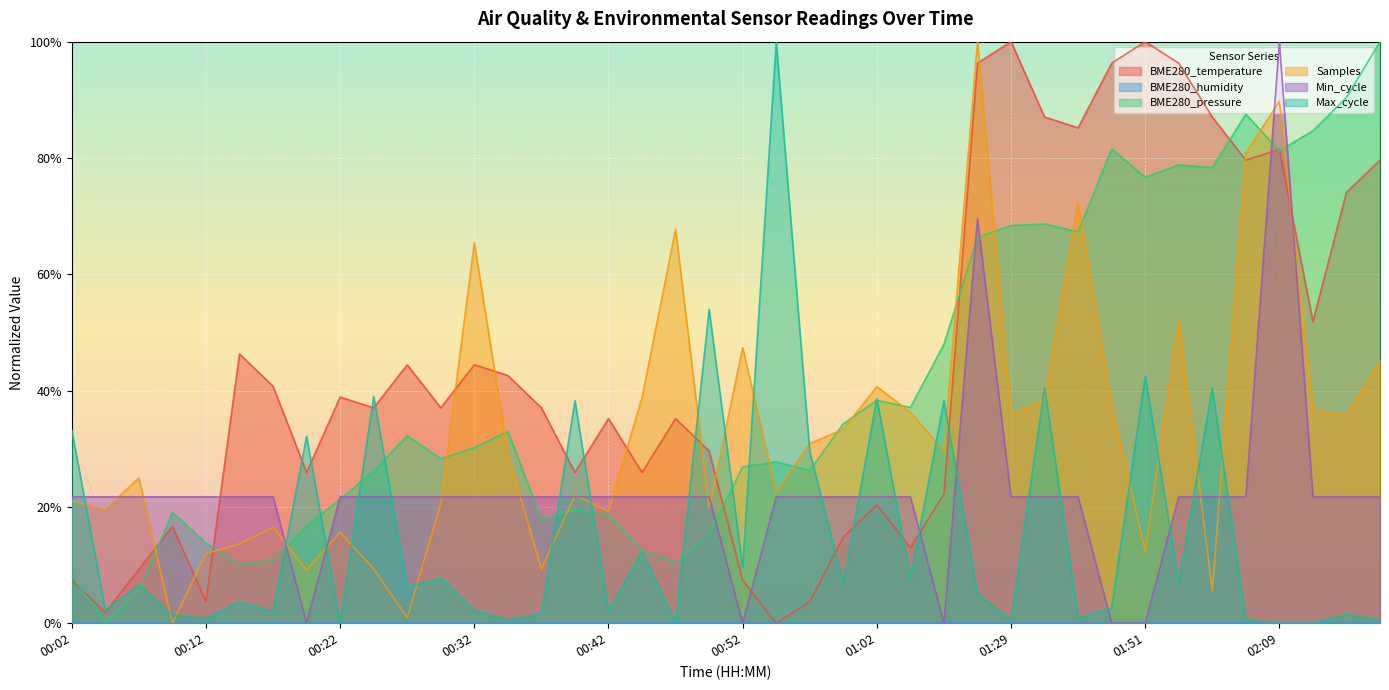

What is the difference between the maximum and minimum values in the Max_cycle series?

1.0